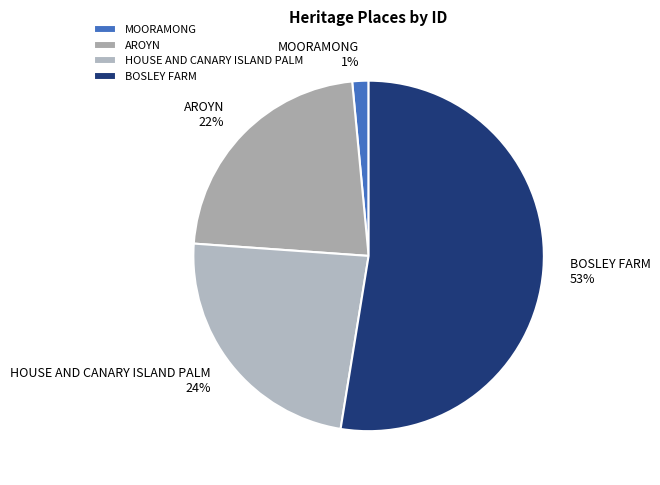

What is the smallest slice in the pie chart?

MOORAMONG